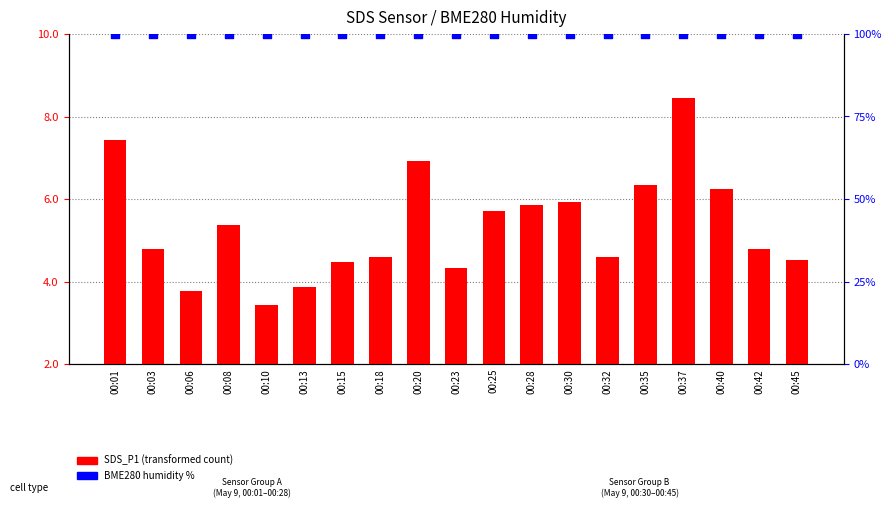

Is the value of BME280 humidity % at 00:30 greater than the value of SDS_P1 (transformed count) at 00:15?

Yes